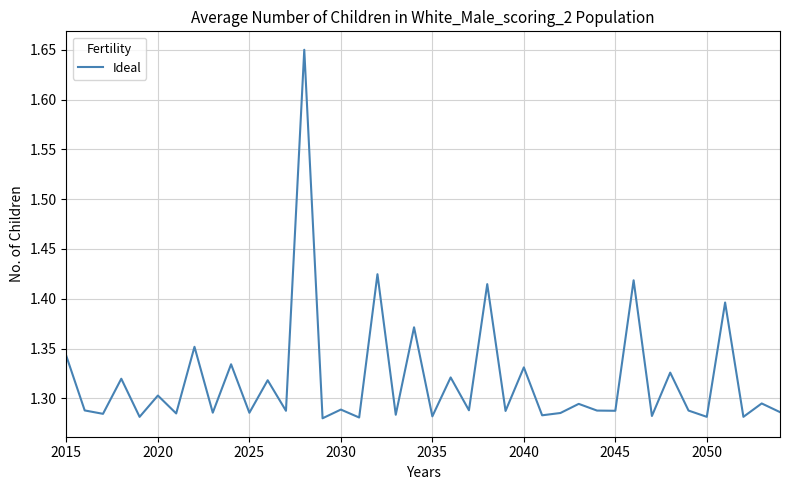

What is the difference between the maximum and minimum values?

0.4